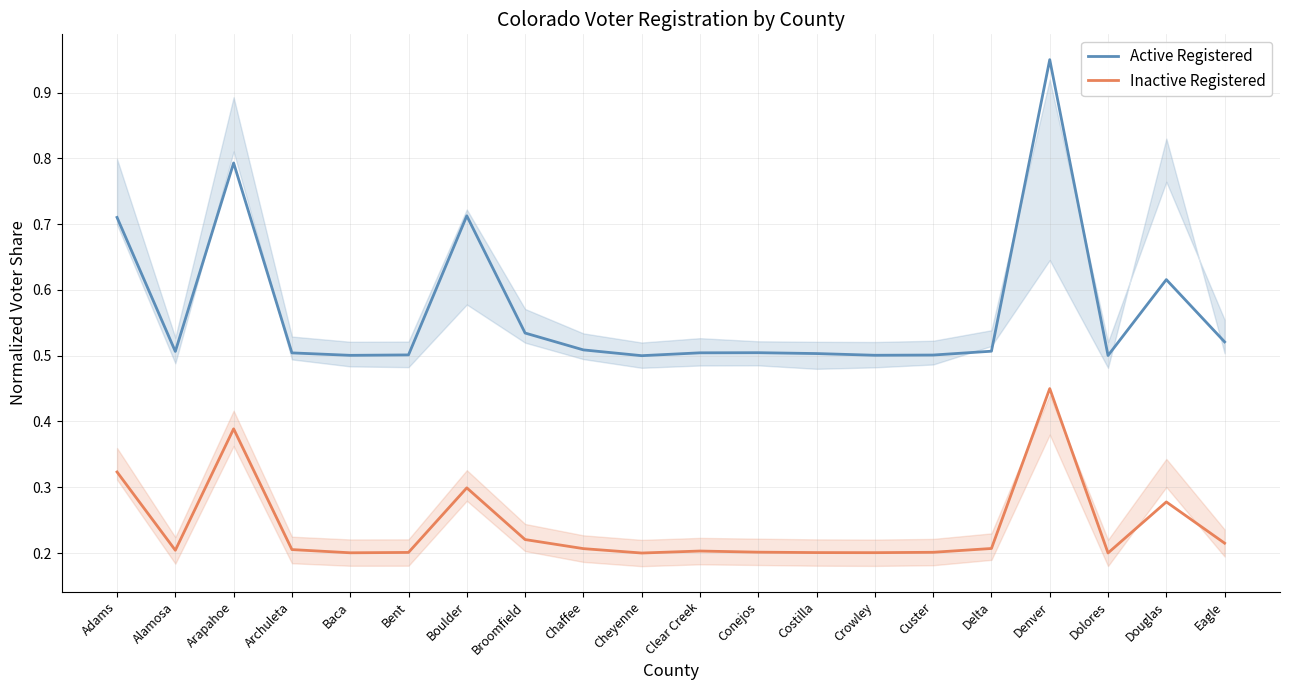

How many lines are shown in the chart?

2